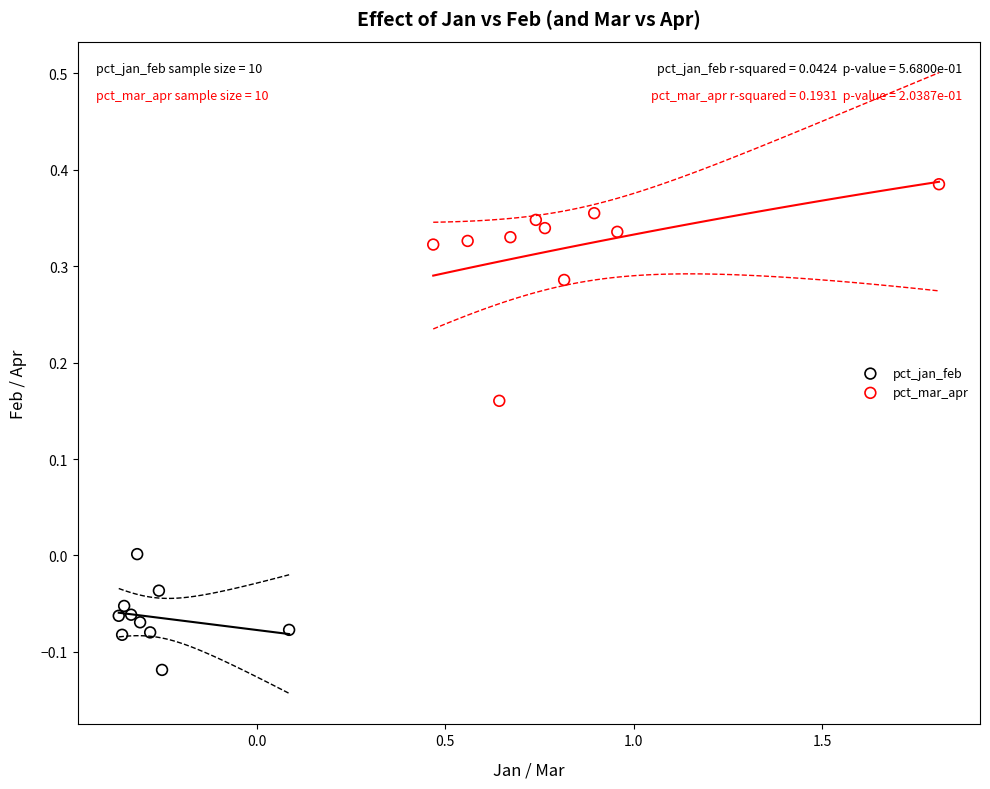

Which series reaches the minimum Y coordinate?

pct_jan_feb